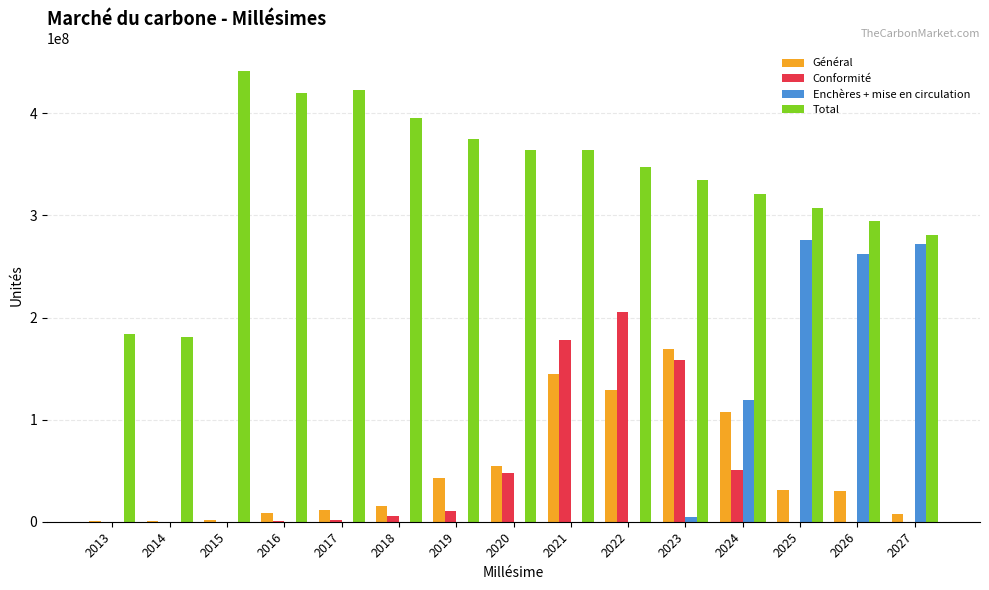

How many groups of bars are there?

15